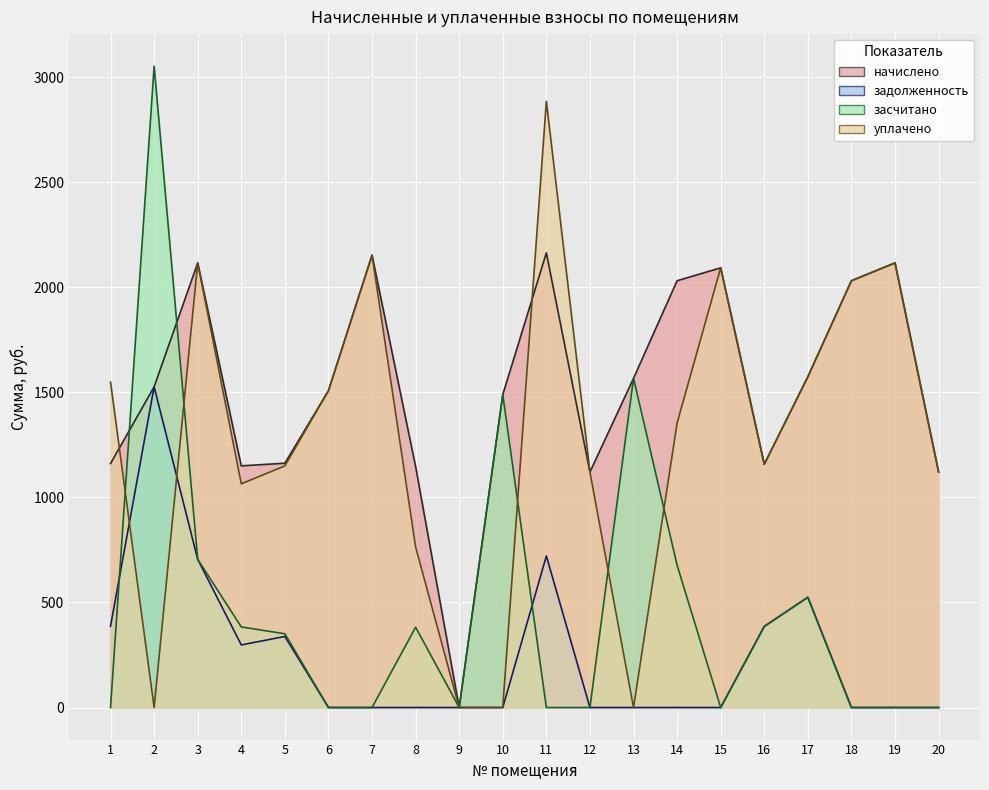

The value of задолженность at 1 is 387.1. True or false?

True